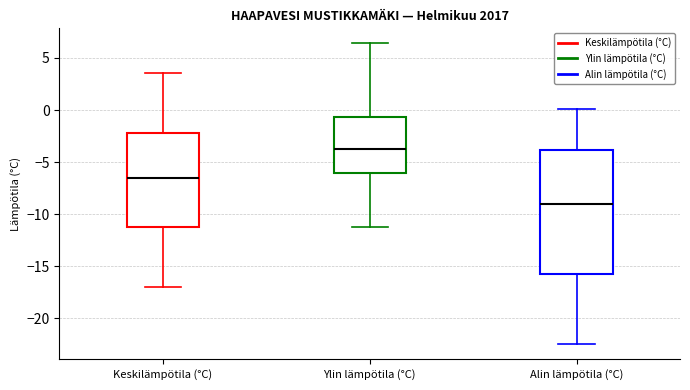

Which box is the tallest, from its lower edge to its upper edge?

Alin lämpötila (°C)